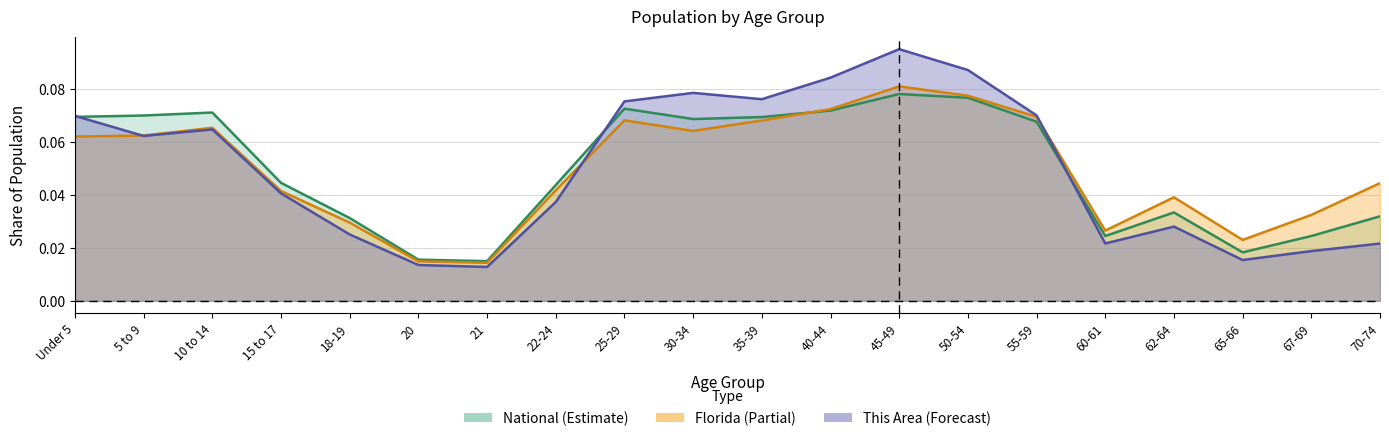

Does the chart have visible grid lines?

Yes